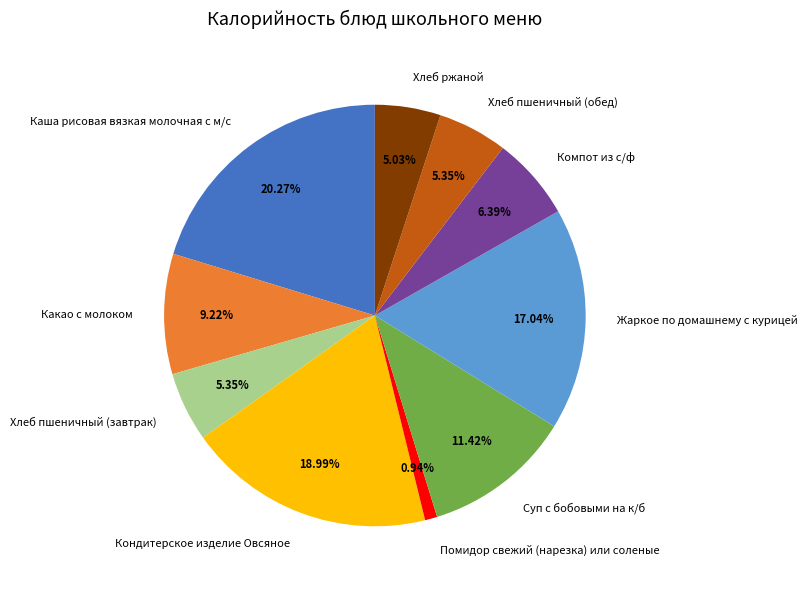

What percentage is the Помидор свежий (нарезка) или соленые slice, to the nearest percent?

1%